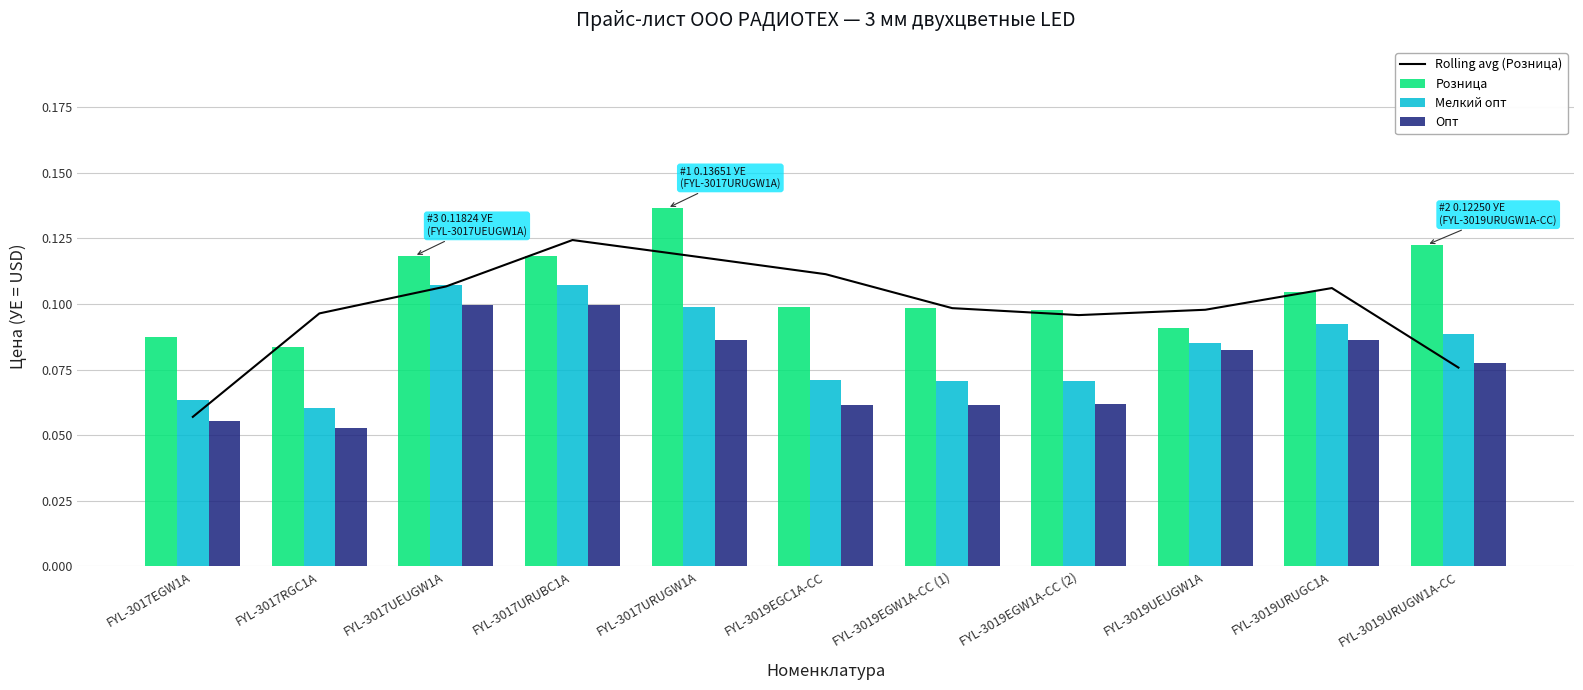

What is the total value across all series at FYL-3017URUGW1A?

0.4